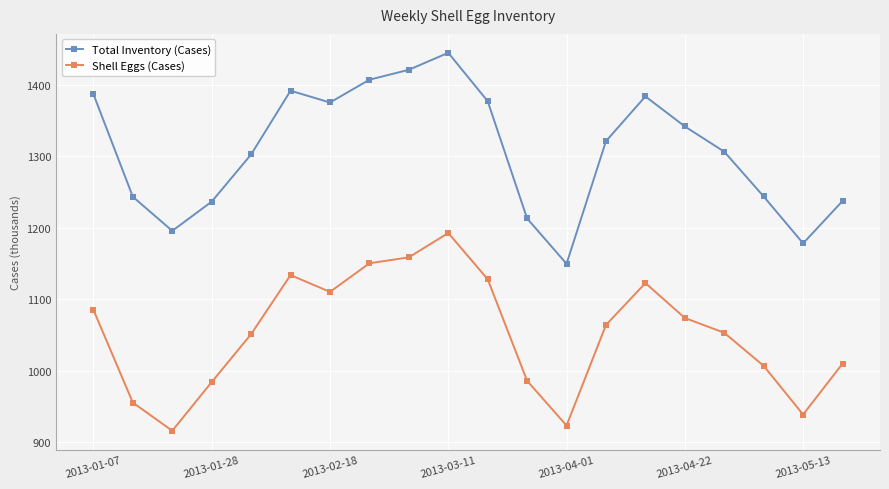

In Total Inventory (Cases), how many points are higher than both neighbors (excluding endpoints)?

3